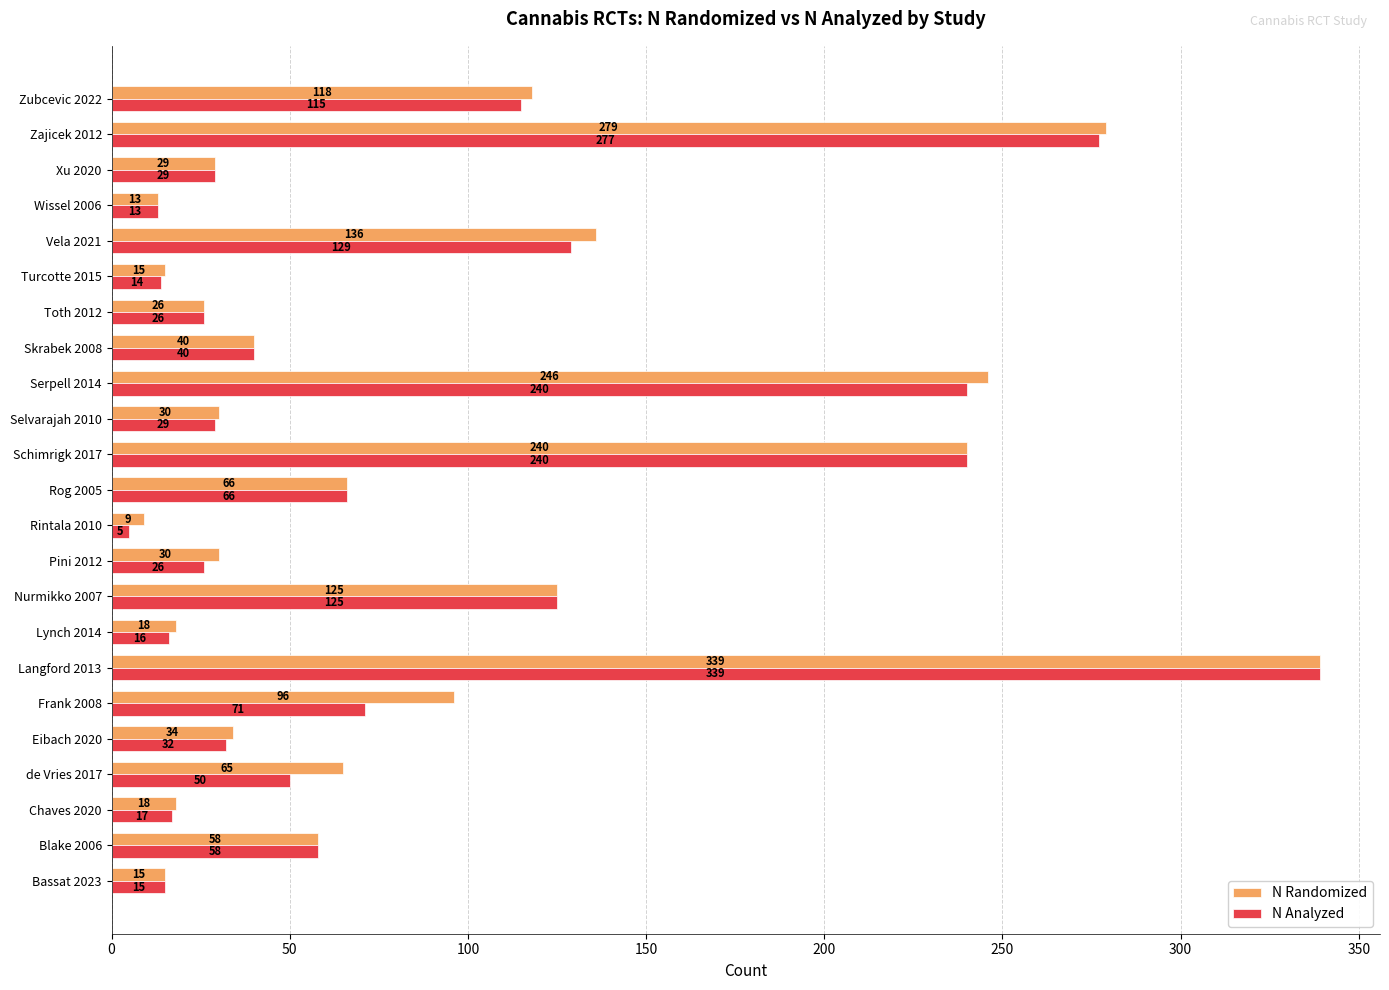

What is the highest value of the N Analyzed series?

339